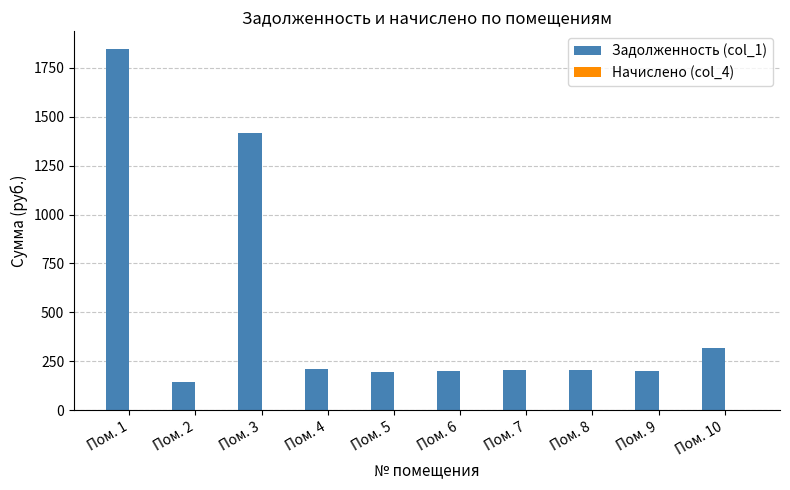

Which label corresponds to the smallest value in the chart?

Пом. 2